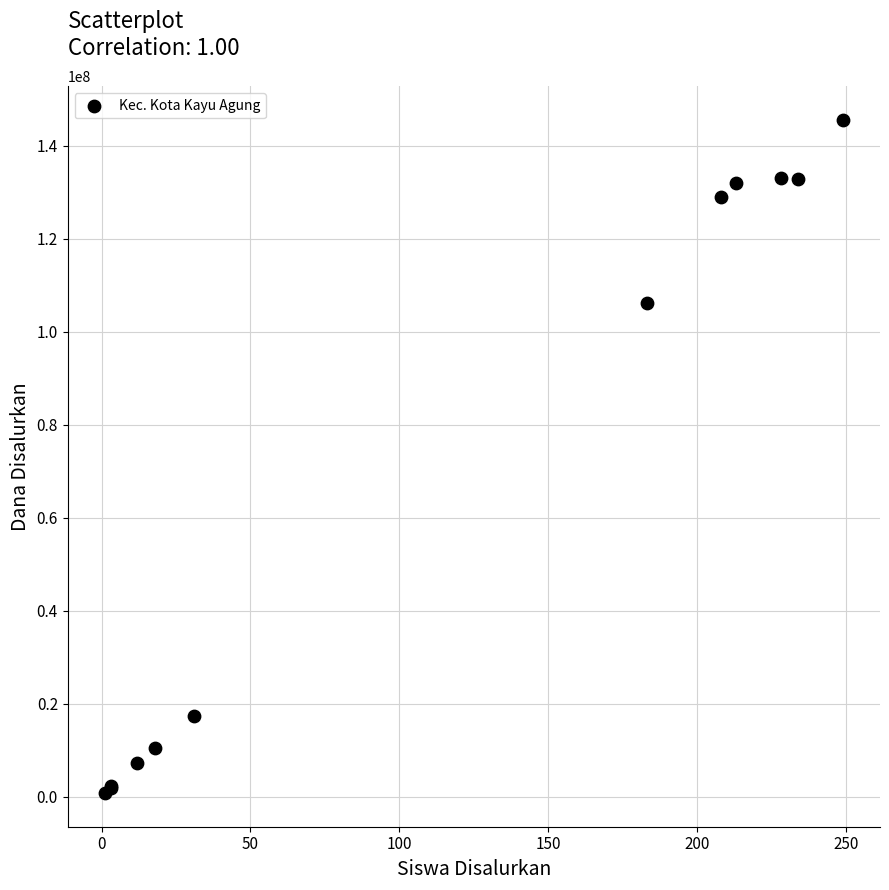

What Y value in the scatter plot is closest to 73125000?

106125000